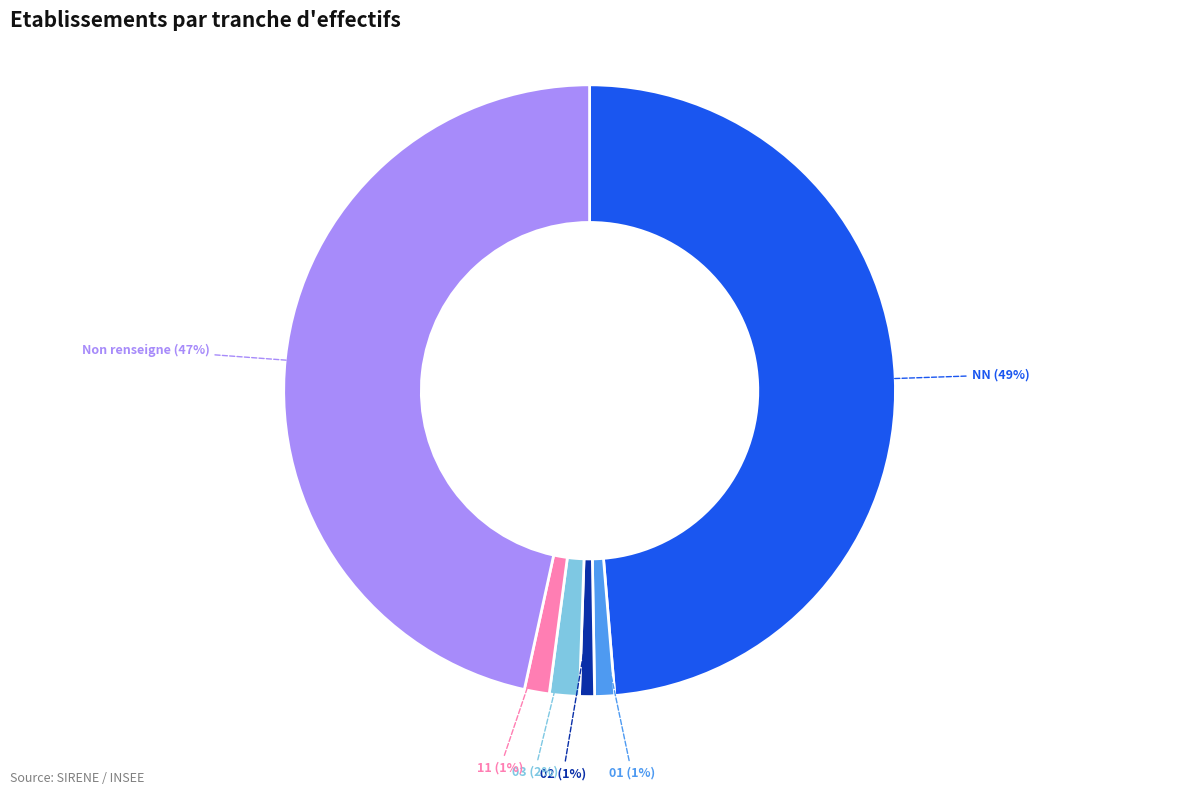

Is there a majority slice in this chart?

No